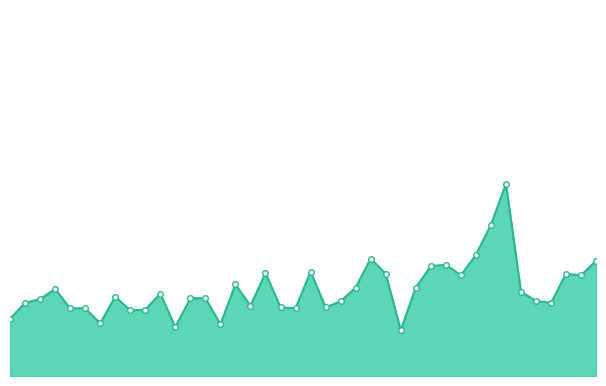

How many lines are shown in the chart?

1